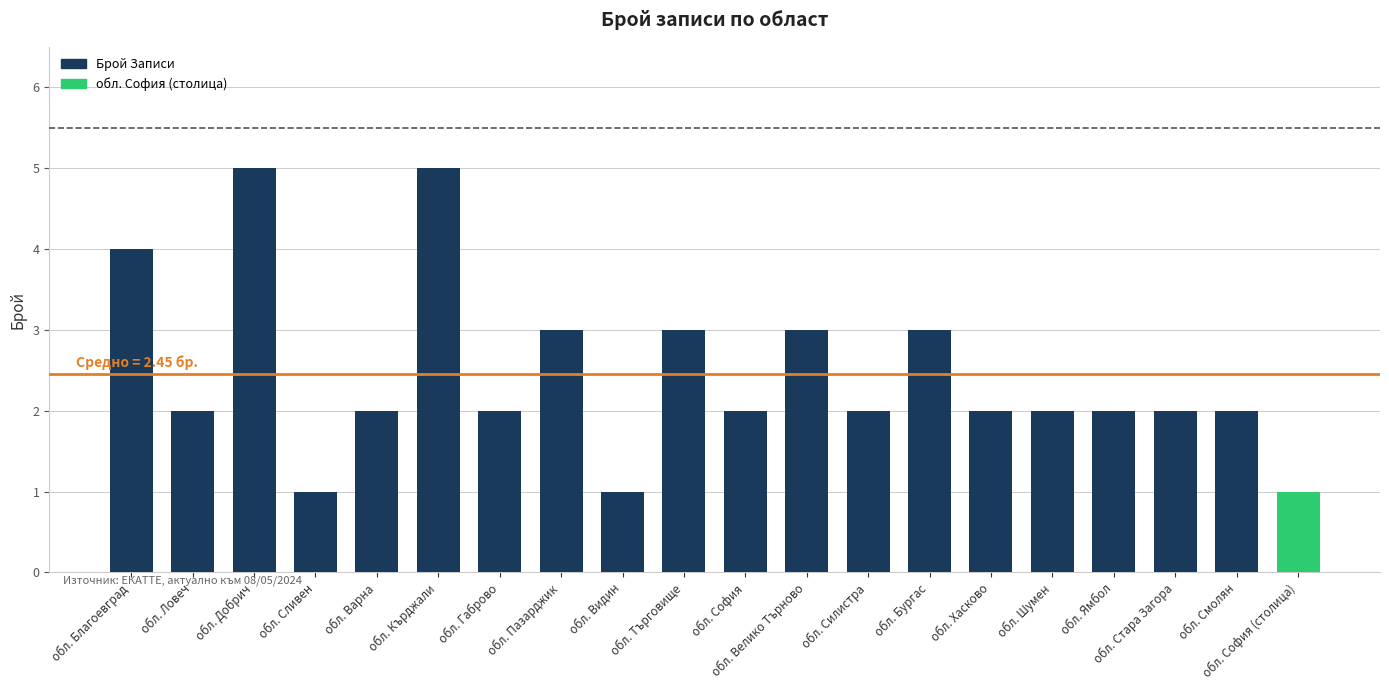

Reading left to right, transcribe all the data shown in this chart.

4	2	5	1	2	5	2	3	1	3	2	3	2	3	2	2	2	2	2	1